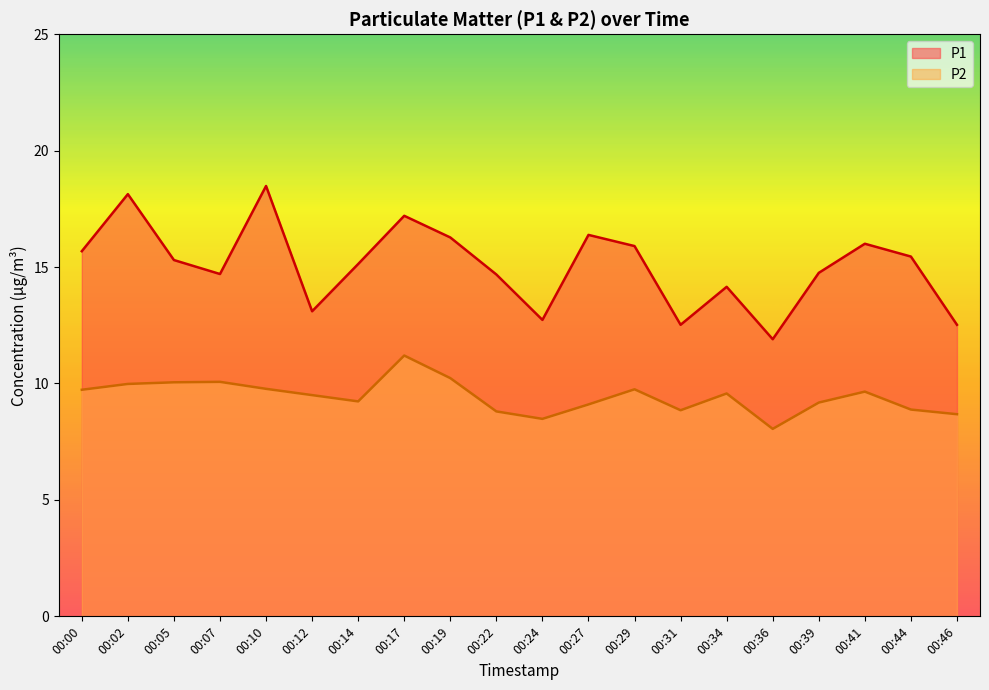

Is the value of P1 line at 00:05 greater than the value of P2 line at 00:29?

Yes